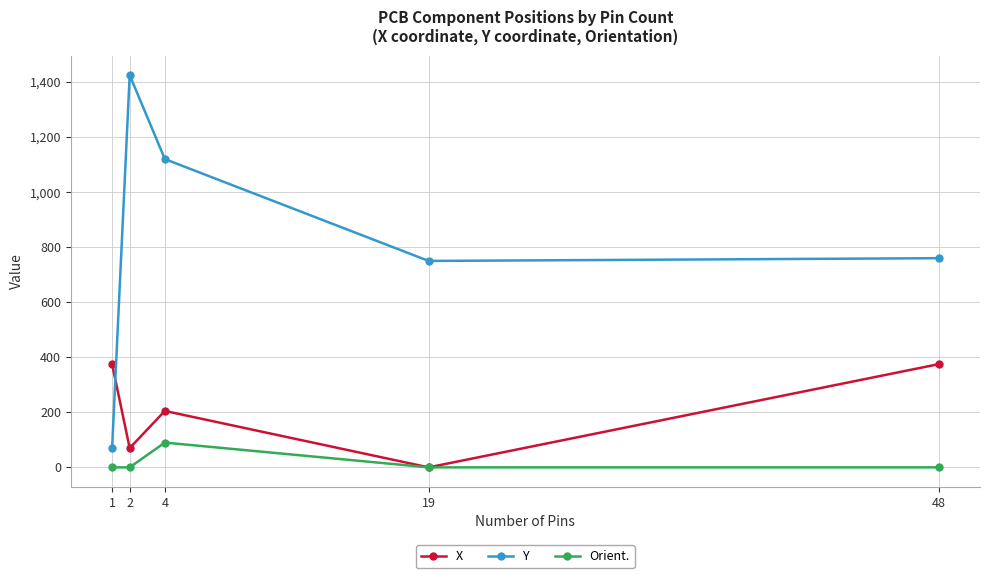

List the series in order of their peak value, highest first.

Y, X, Orient.